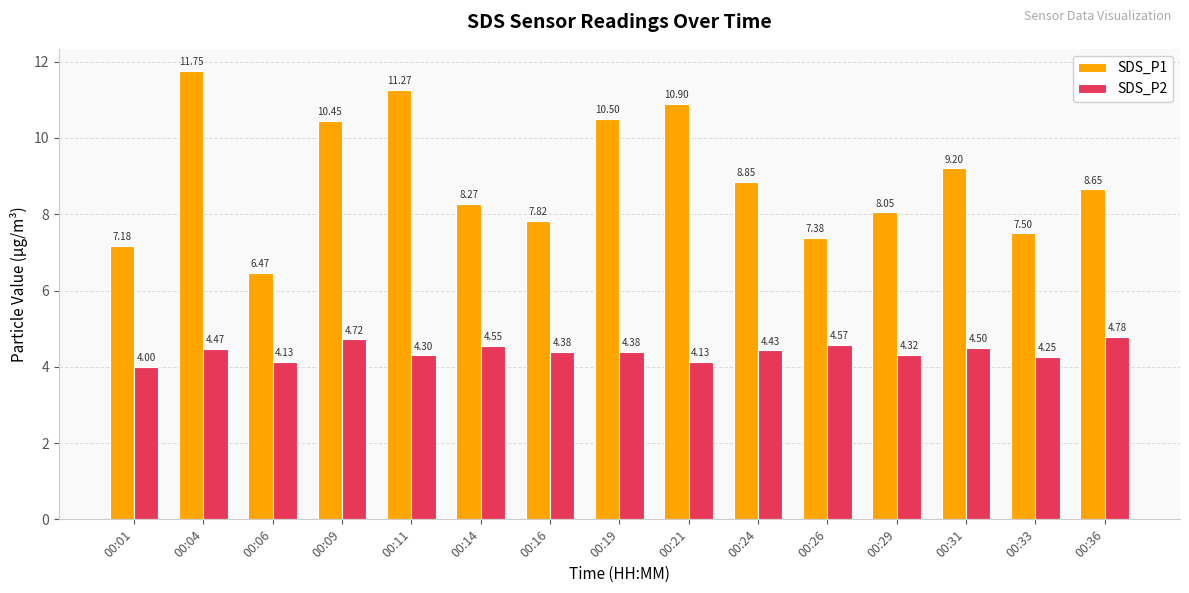

List the series in order of their peak value, lowest first.

SDS_P2, SDS_P1